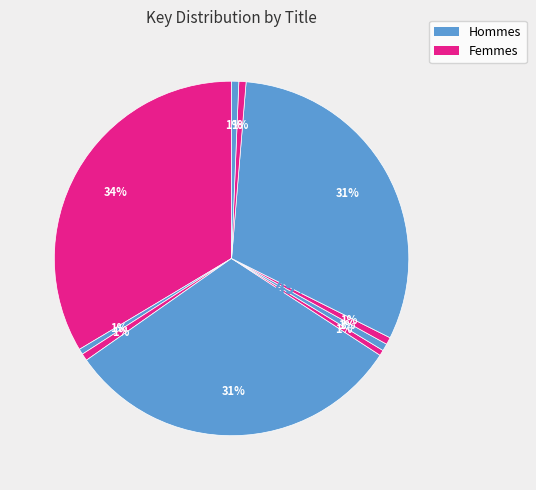

To the nearest percent, what is the average slice percentage?

10%